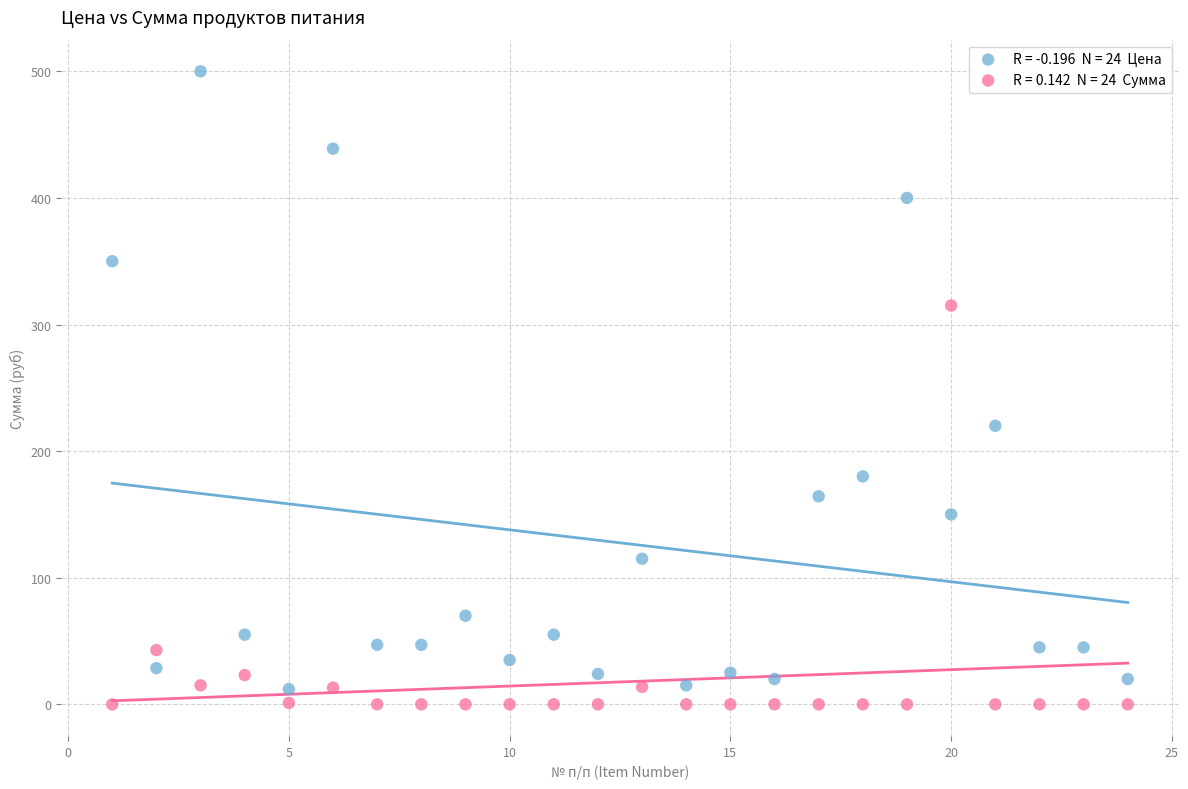

Across all data points, what is the range of X values (max minus min)?

23.0